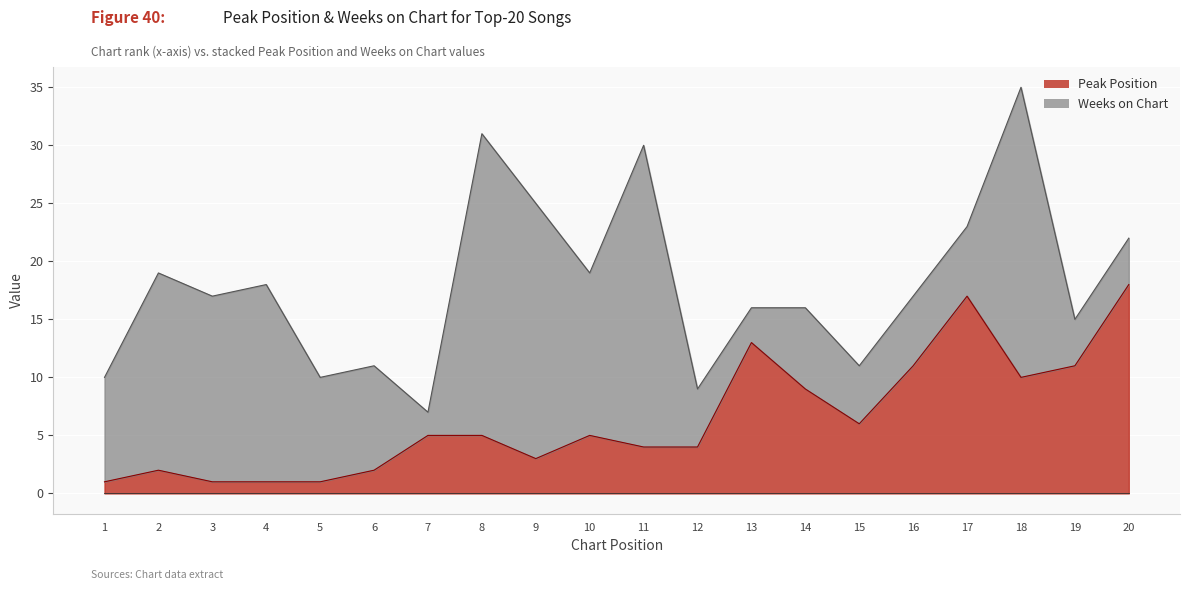

The chart shows a value of 1 at 10. True or false?

False